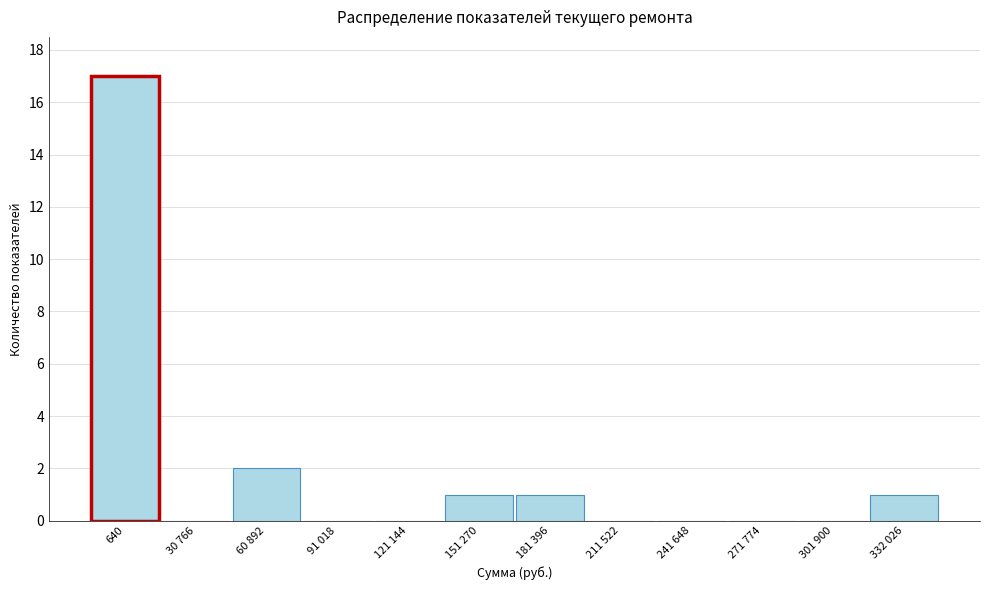

Reading right to left, transcribe all the data shown in this chart.

332 026=1	301 900=0	271 774=0	241 648=0	211 522=0	181 396=1	151 270=1	121 144=0	91 018=0	60 892=2	30 766=0	640=17